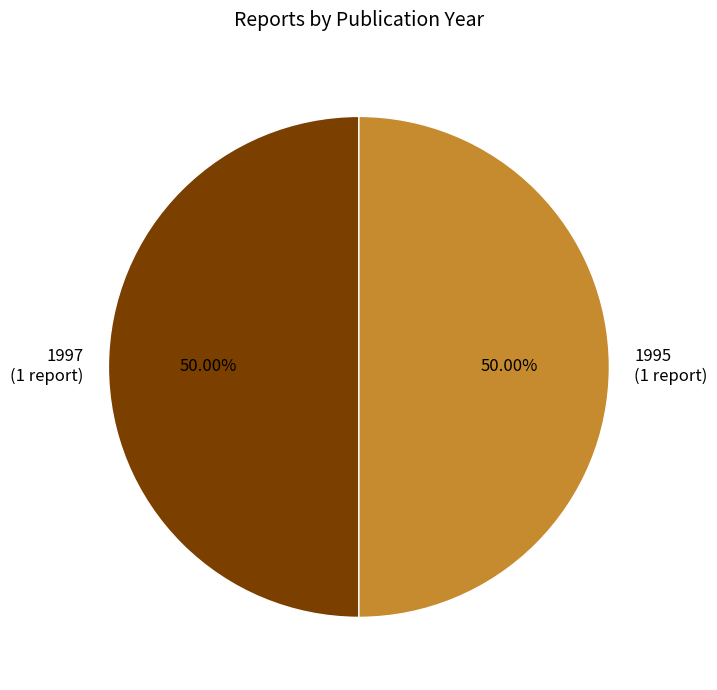

Is there any slice that represents more than half of the pie?

Yes